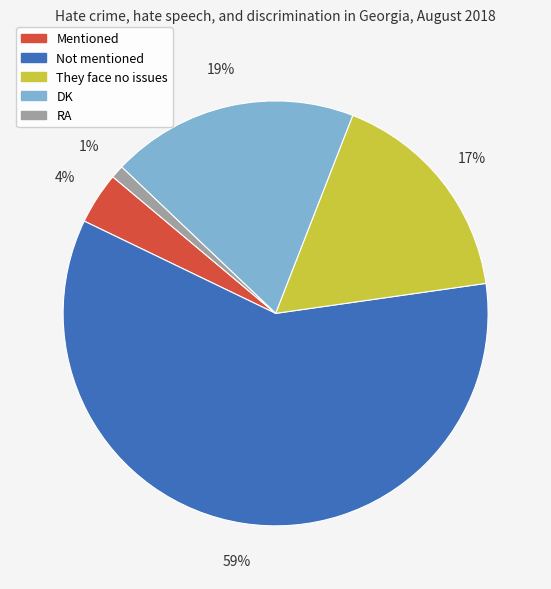

True or false: They face no issues accounts for 17% of the total.

True